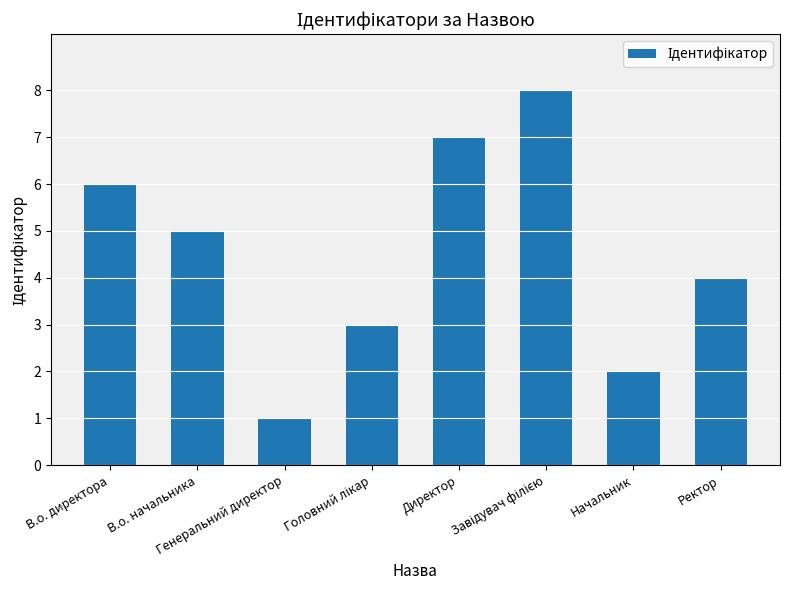

Which label corresponds to the smallest value in the chart?

Генеральний директор